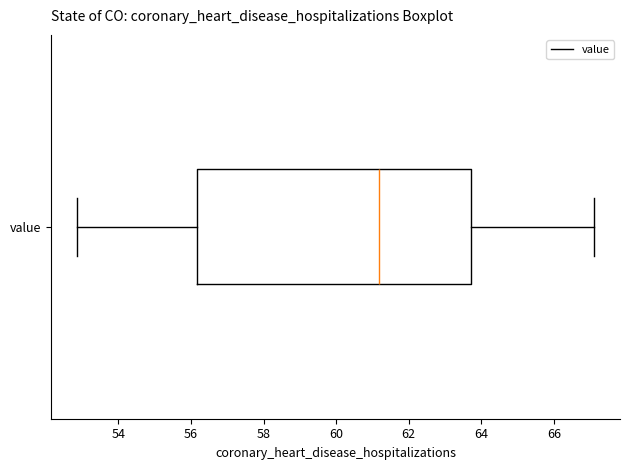

Where does the median line of the box for value sit on the x-axis? The values are not printed on the chart, so give them approximately, as read against the axis.

61.2